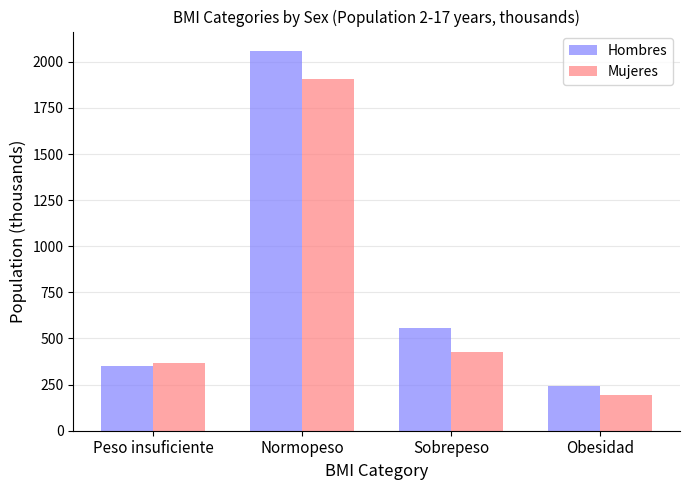

Rank the categories by Mujeres value from highest to lowest.

Normopeso, Sobrepeso, Peso insuficiente, Obesidad